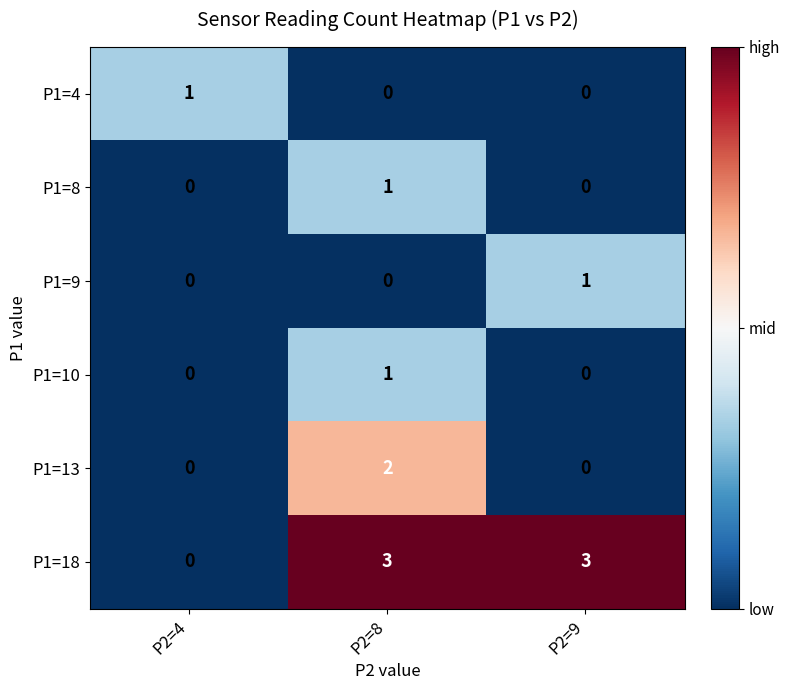

What is the sum of the P1=18 values at P2=9 and P2=4?

3